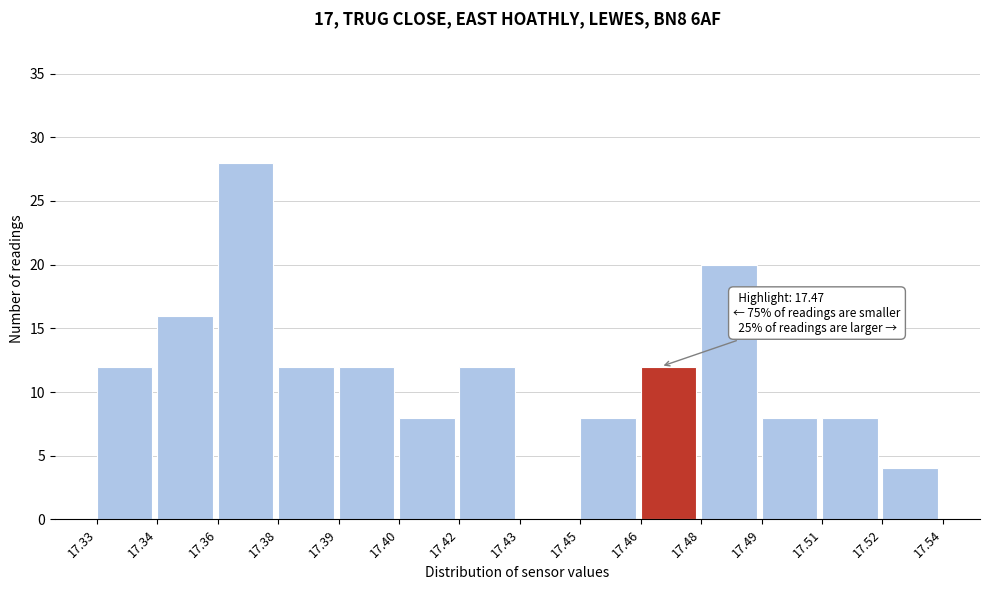

Reading left to right, extract all data points from this chart.

17.33=12	17.34=16	17.36=28	17.38=12	17.39=12	17.40=8	17.42=12	17.43=0	17.45=8	17.46=12	17.48=20	17.49=8	17.51=8	17.52=4